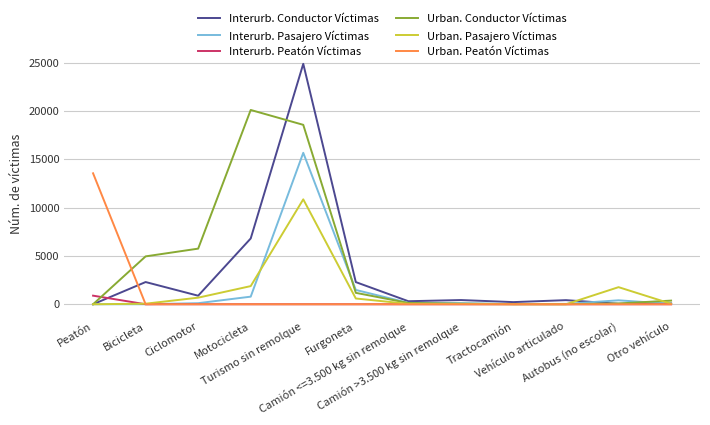

What is the sum of all Interurb. Conductor Víctimas values?

38665